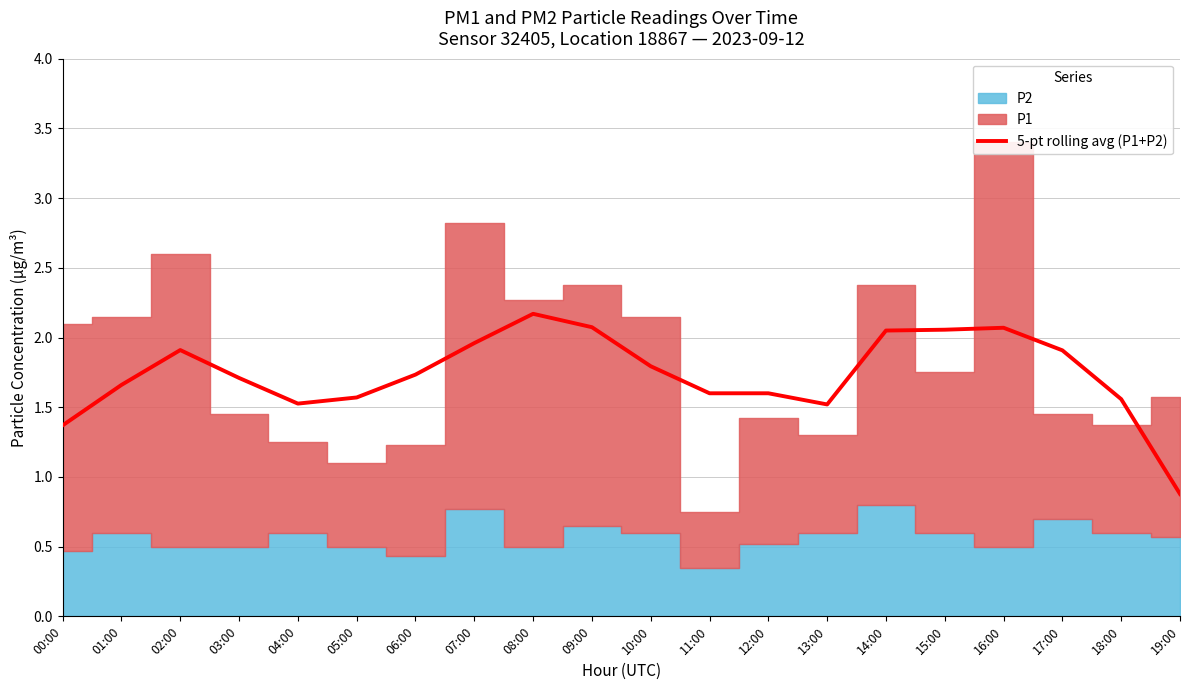

What value does the data have at 05:00?

1.6